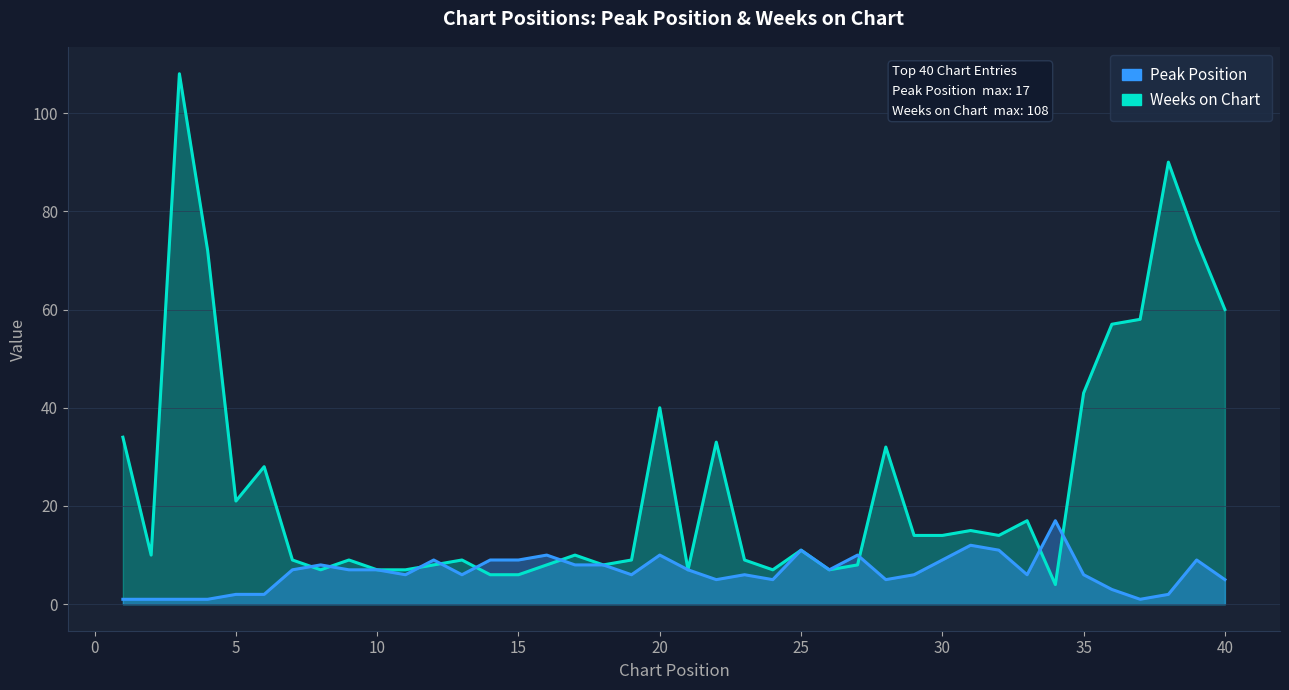

True or false: Peak Position has more than 2 interior local peaks.

True